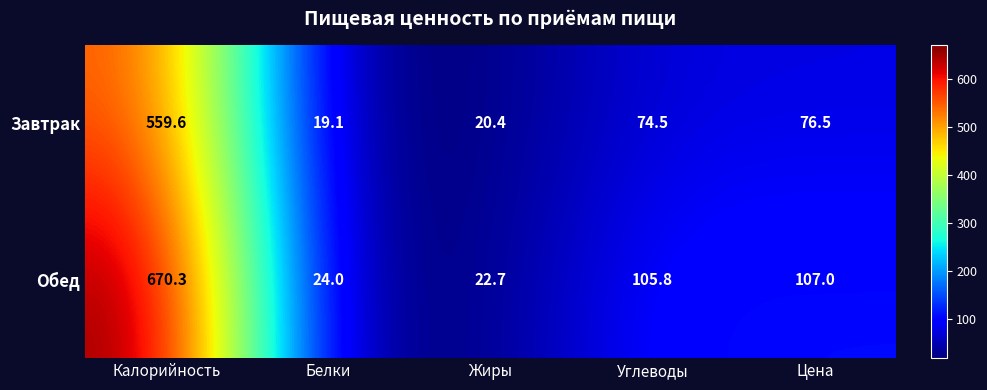

Which category has the lowest value across all series?

Белки